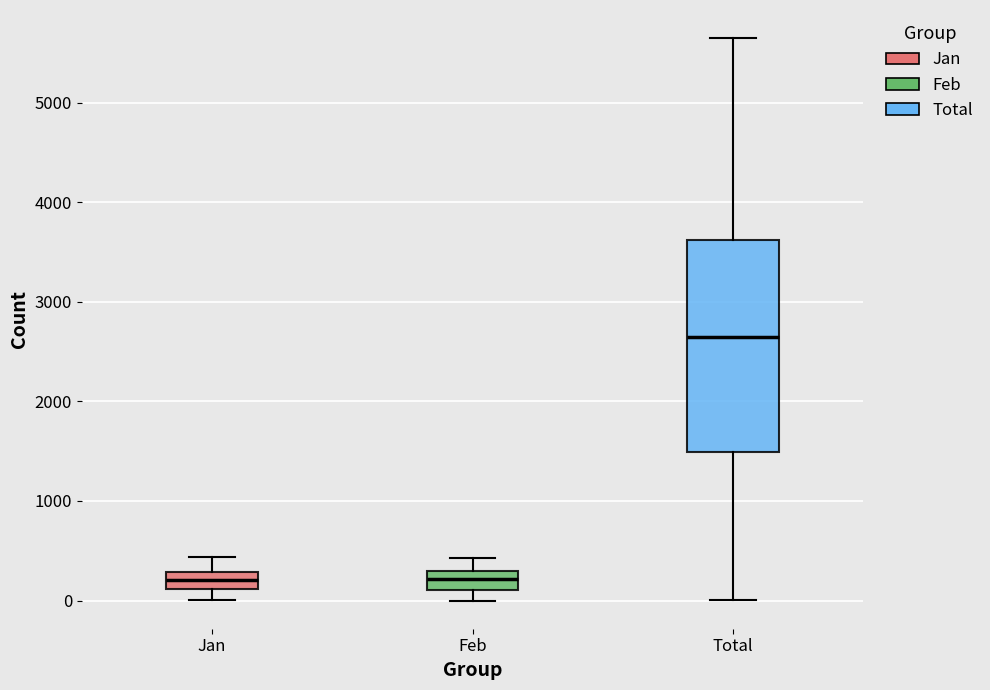

Where does the median line of the box for Jan sit on the y-axis? The values are not printed on the chart, so give them approximately, as read against the axis.

200